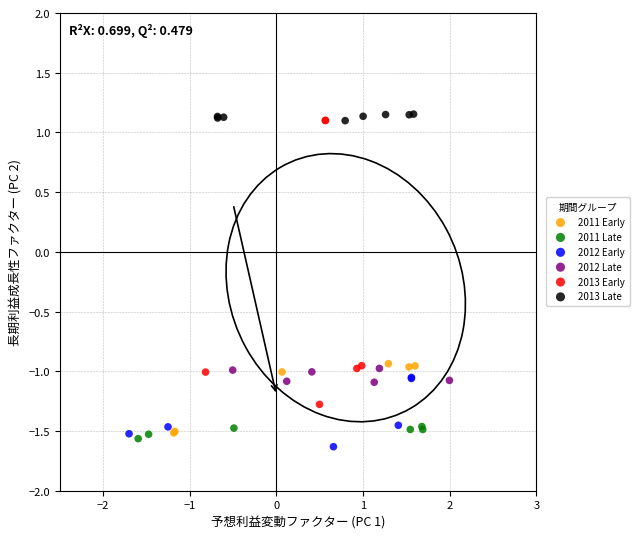

Which series has the widest spread of Y values?

2013 Early